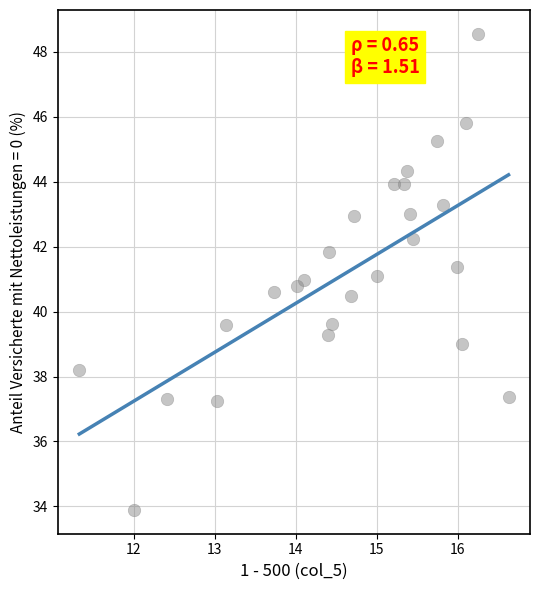

What is the range of X values (max minus min)?

5.3